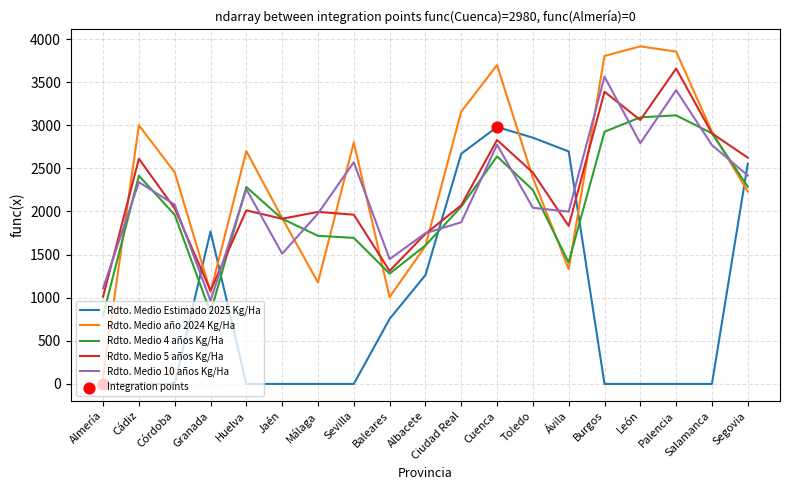

Is the value of Rdto. Medio Estimado 2025 Kg/Ha at Cádiz greater than the value of Rdto. Medio 4 años Kg/Ha at Ávila?

No